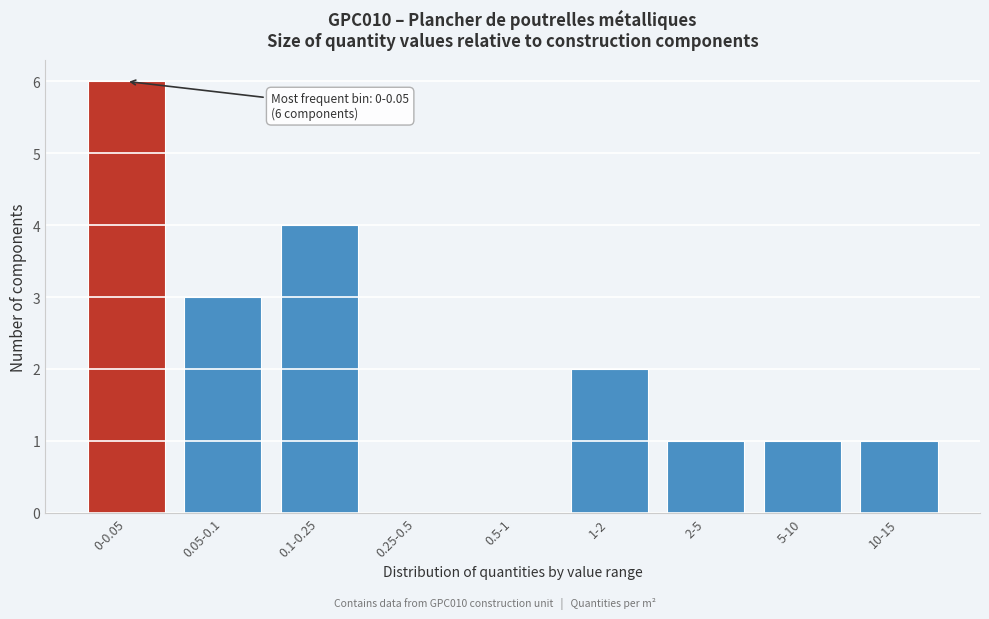

Reading left to right, transcribe all the data shown in this chart.

0-0.05=6	0.05-0.1=3	0.1-0.25=4	0.25-0.5=0	0.5-1=0	1-2=2	2-5=1	5-10=1	10-15=1